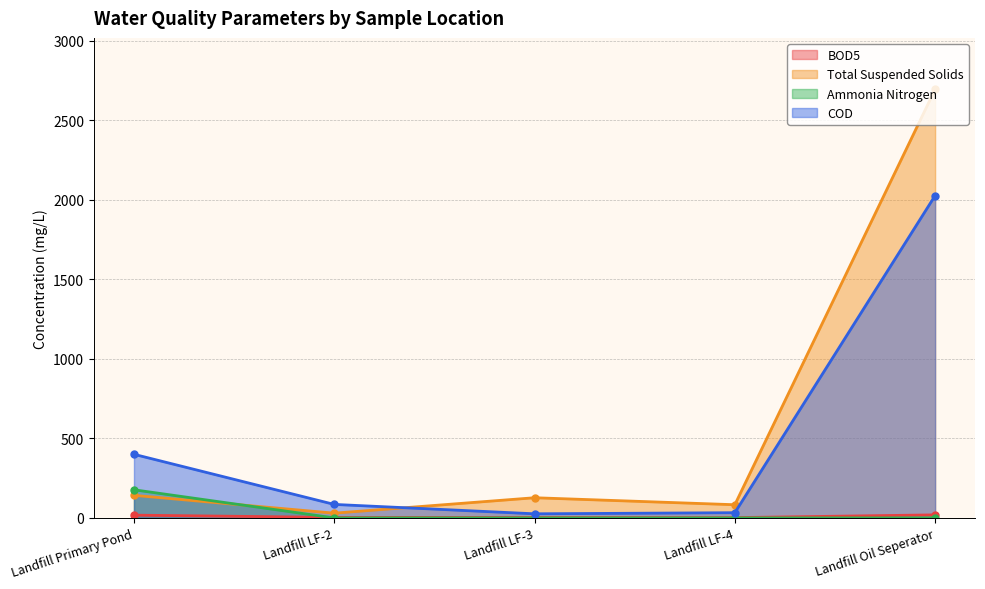

What is the value of the COD point at the 5th from the left?

2026.0